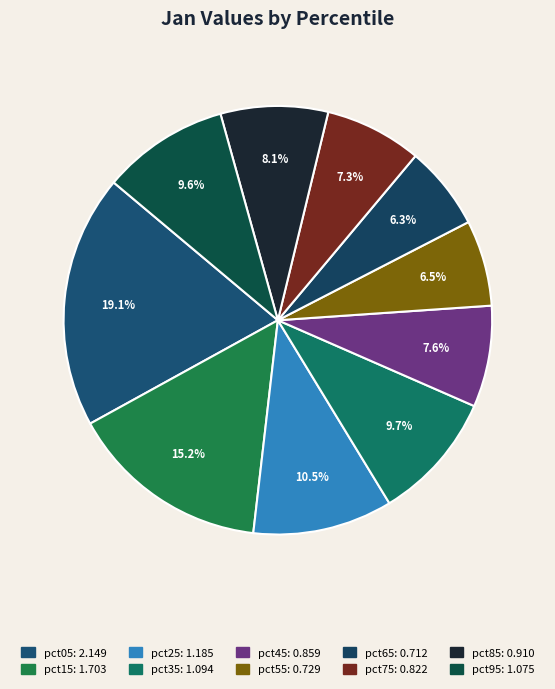

To the nearest percent, what is the average slice percentage?

10%